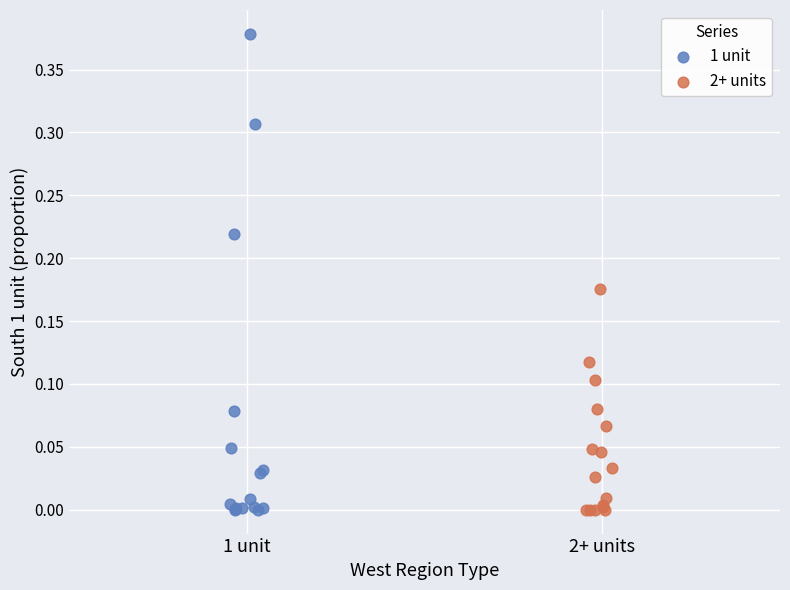

Which series has the widest spread of Y values?

1 unit